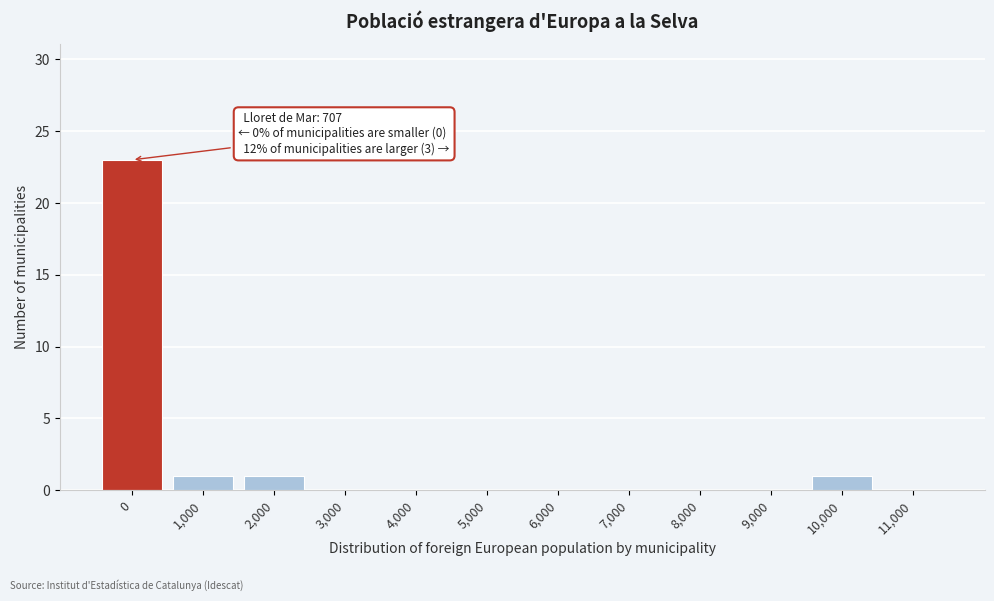

Reading right to left, transcribe all the data shown in this chart.

11,000=0	10,000=1	9,000=0	8,000=0	7,000=0	6,000=0	5,000=0	4,000=0	3,000=0	2,000=1	1,000=1	0=23